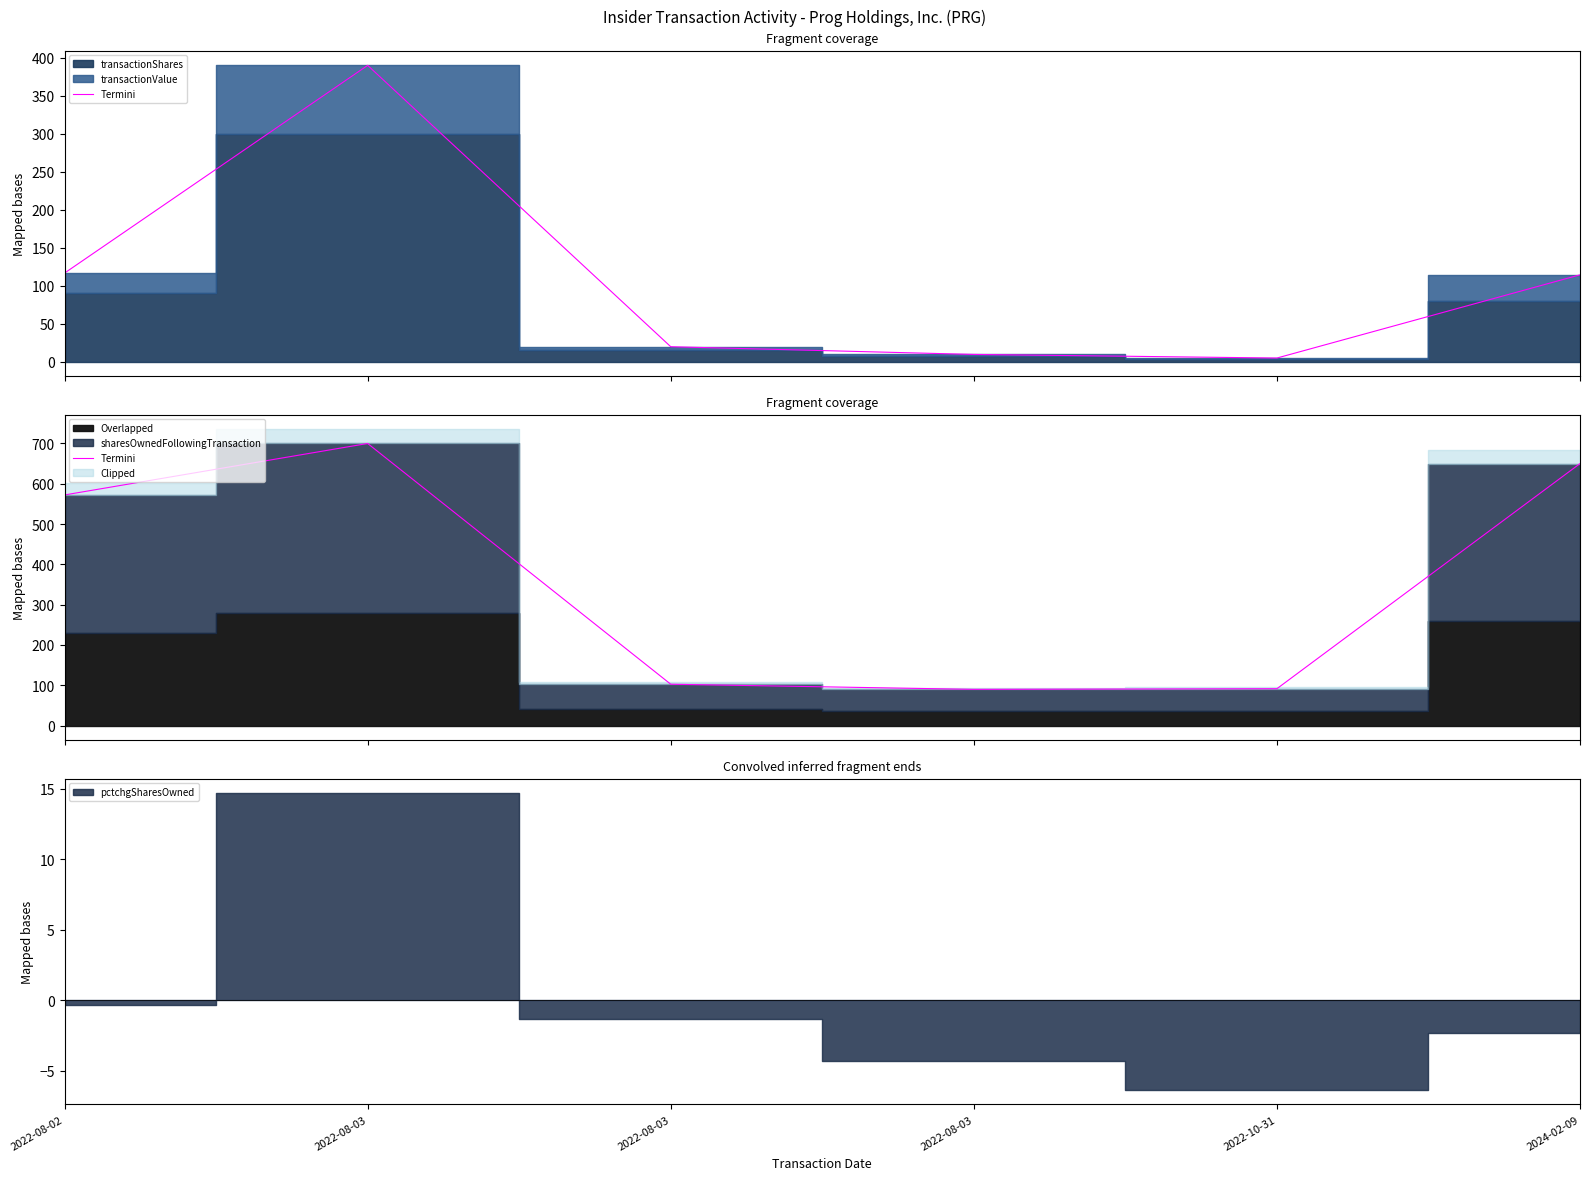

True or false: the data has more than 2 interior local peaks.

False